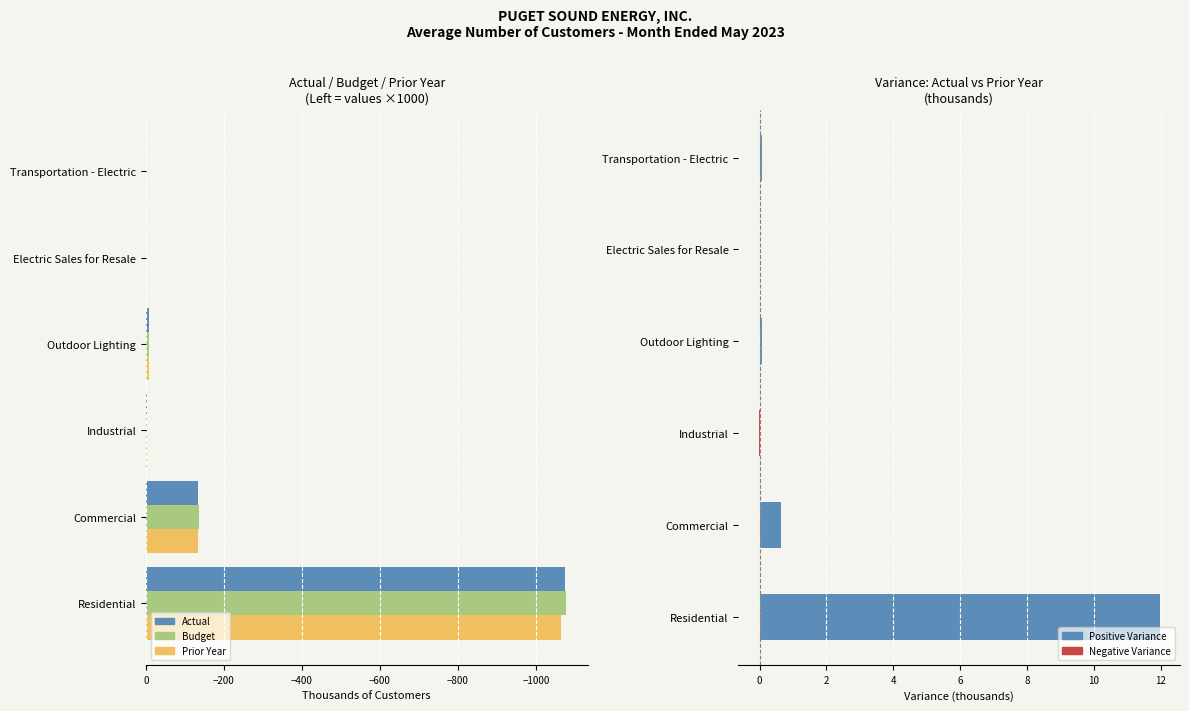

Is the value of Actual at Residential greater than the value of Prior Year at Outdoor Lighting?

No